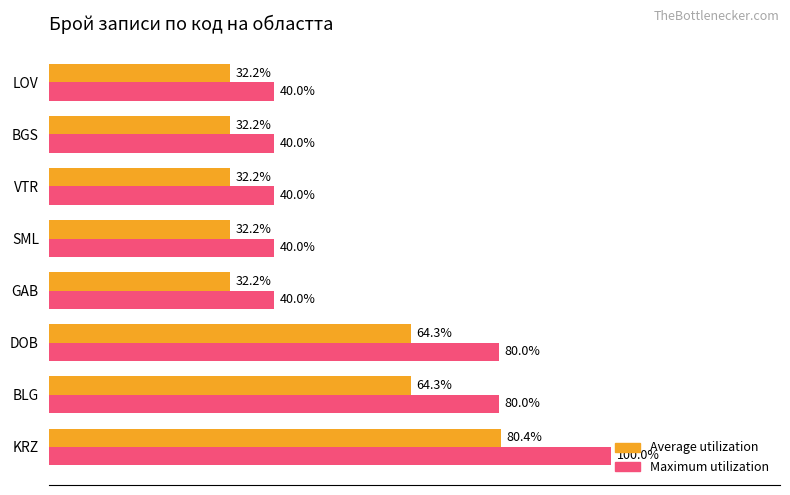

Between DOB and LOV, which series saw the biggest shift?

Maximum utilization